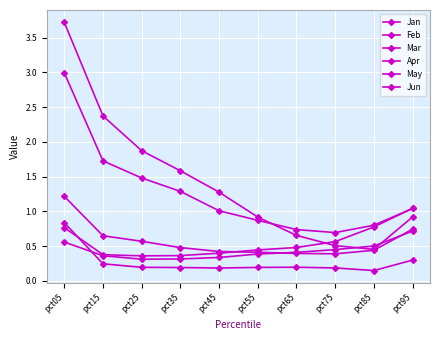

How many lines are shown in the chart?

6